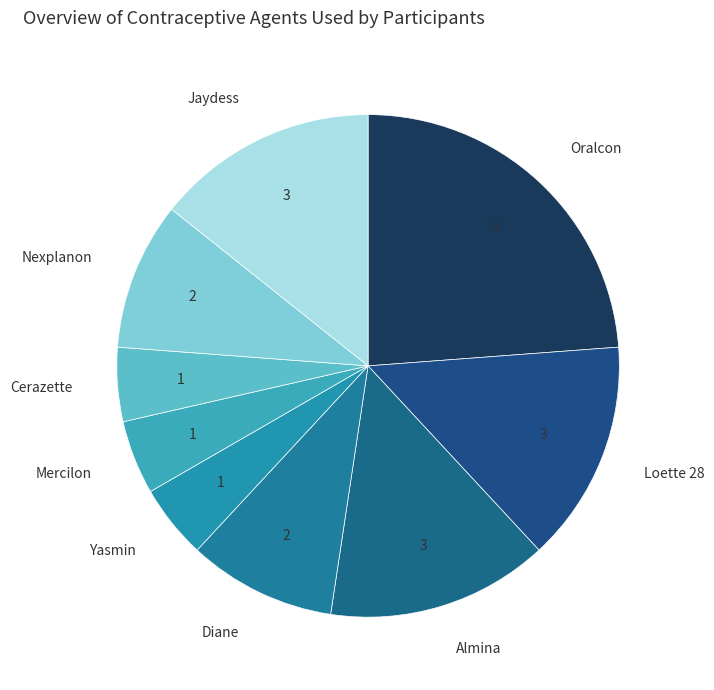

Count the number of slices in the pie.

9